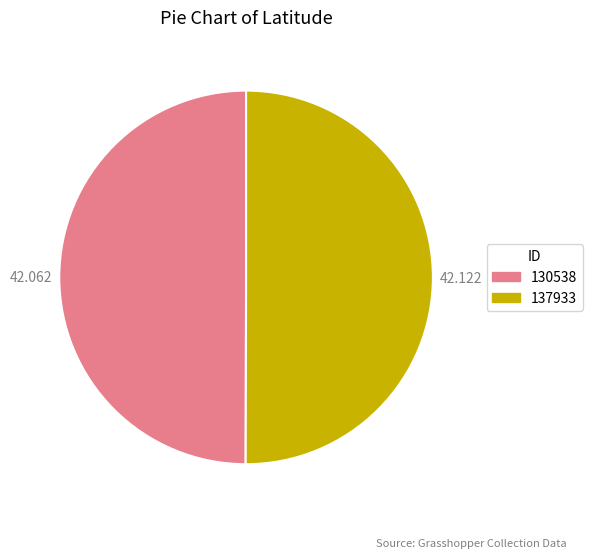

To the nearest percent, what portion does 130538 represent?

50%